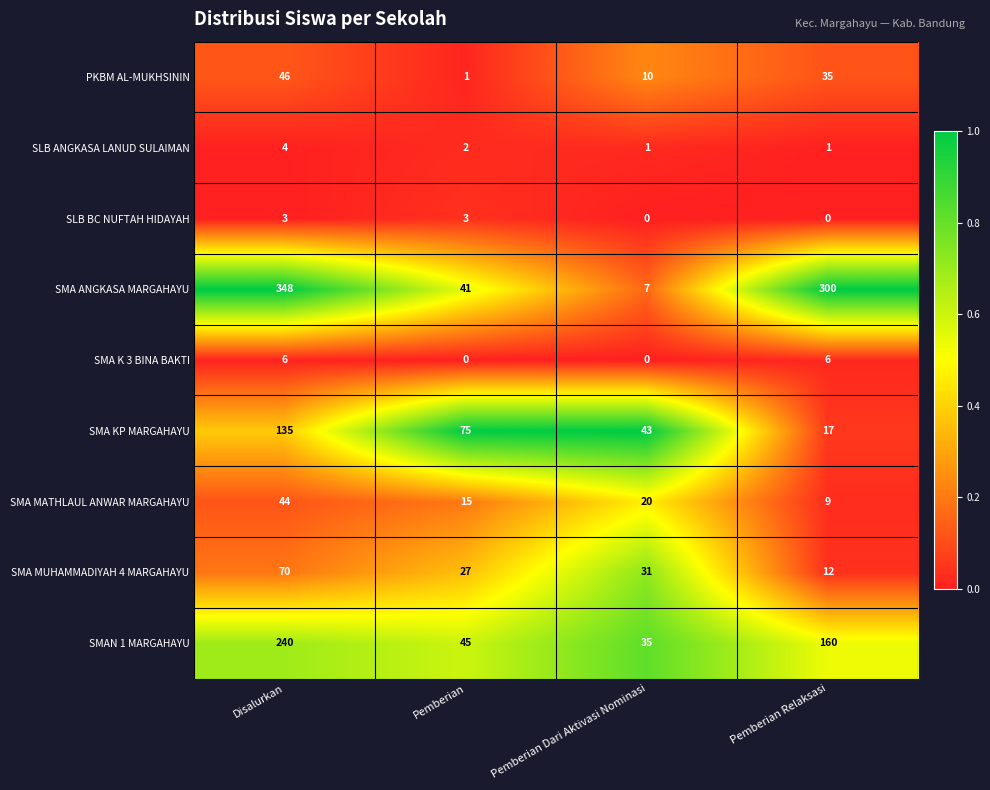

At Pemberian, list the series in order from largest to smallest.

SMA KP MARGAHAYU, SMAN 1 MARGAHAYU, SMA ANGKASA MARGAHAYU, SMA MUHAMMADIYAH 4 MARGAHAYU, SMA MATHLAUL ANWAR MARGAHAYU, SLB BC NUFTAH HIDAYAH, SLB ANGKASA LANUD SULAIMAN, PKBM AL-MUKHSININ, SMA K 3 BINA BAKTI